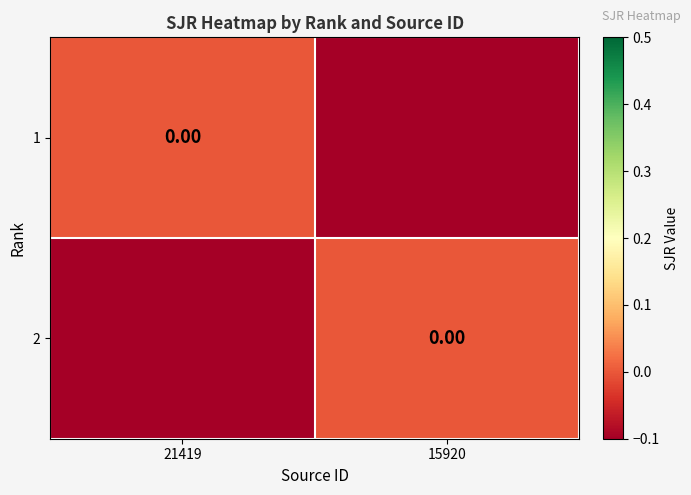

Which category has the lowest value across all series?

15920